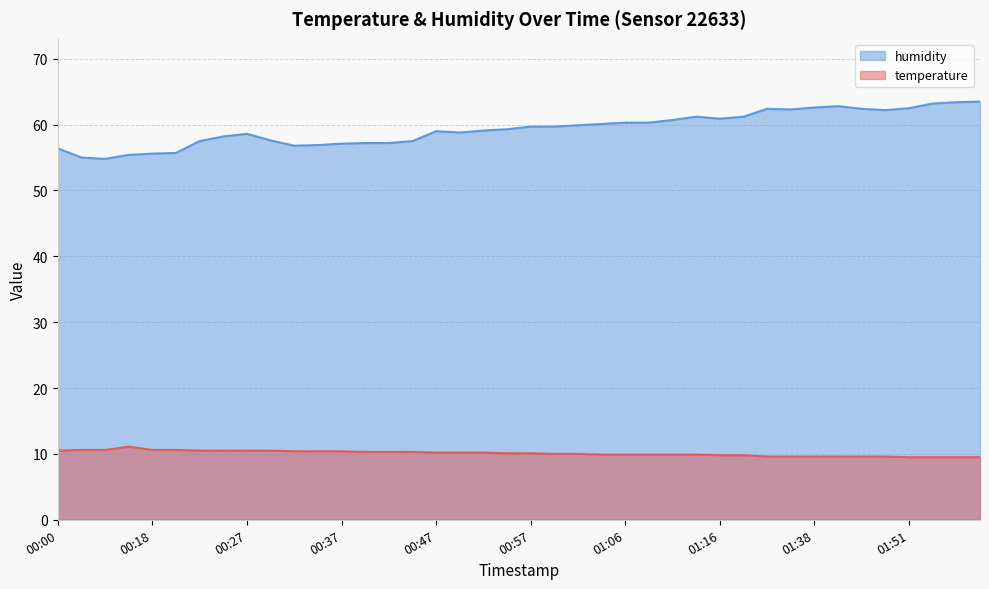

What is the difference between the highest and lowest values at 01:53?

53.7